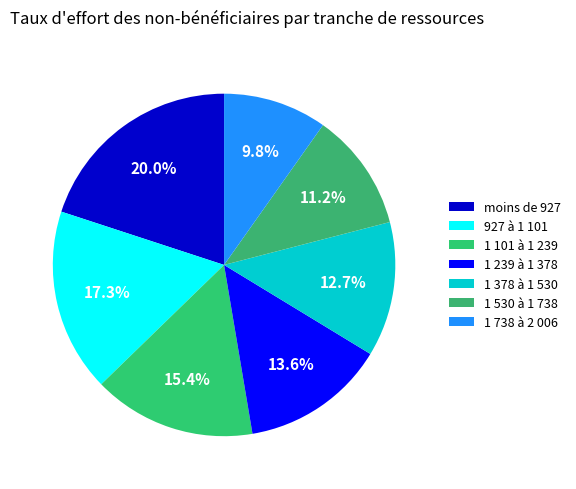

What percentage is the moins de 927 slice, to the nearest percent?

20%